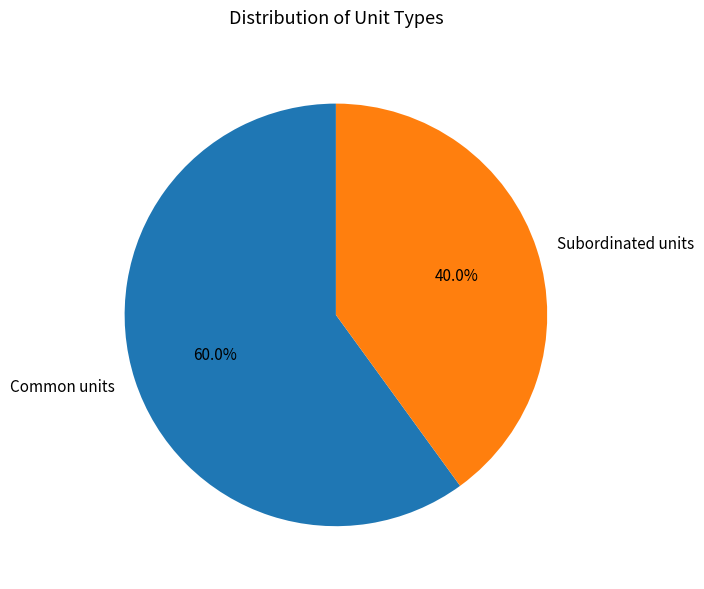

True or false: Common units accounts for 48% of the total.

False